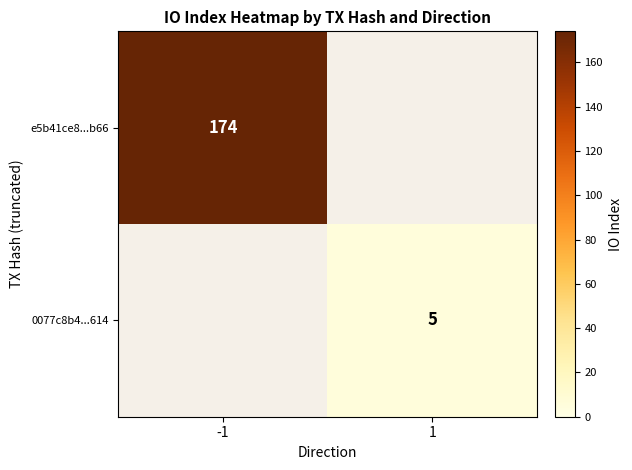

The 0077c8b4...614 series shows 9 at 1. True or false?

False